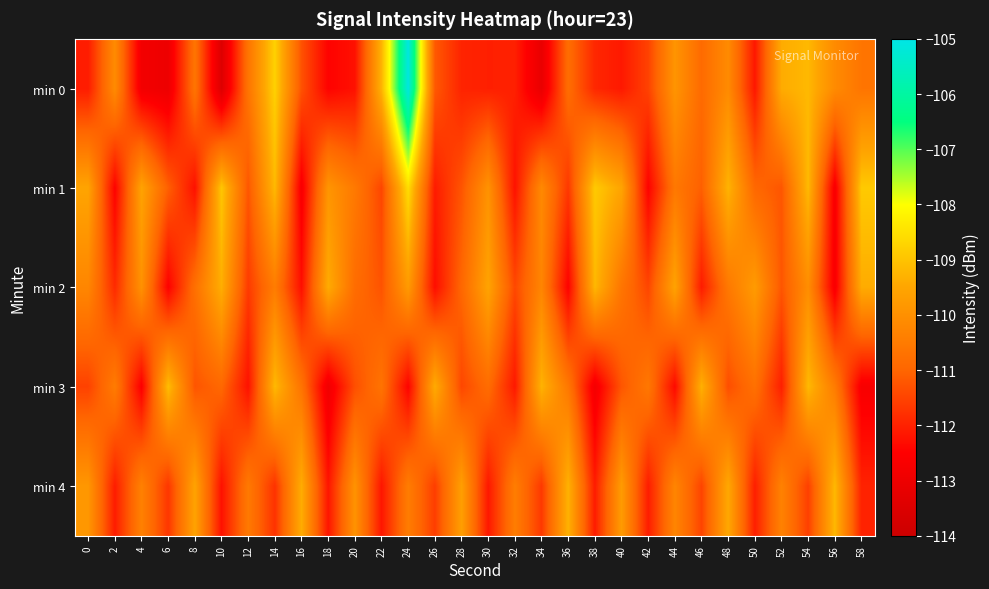

Which series has the widest spread of values?

min 0